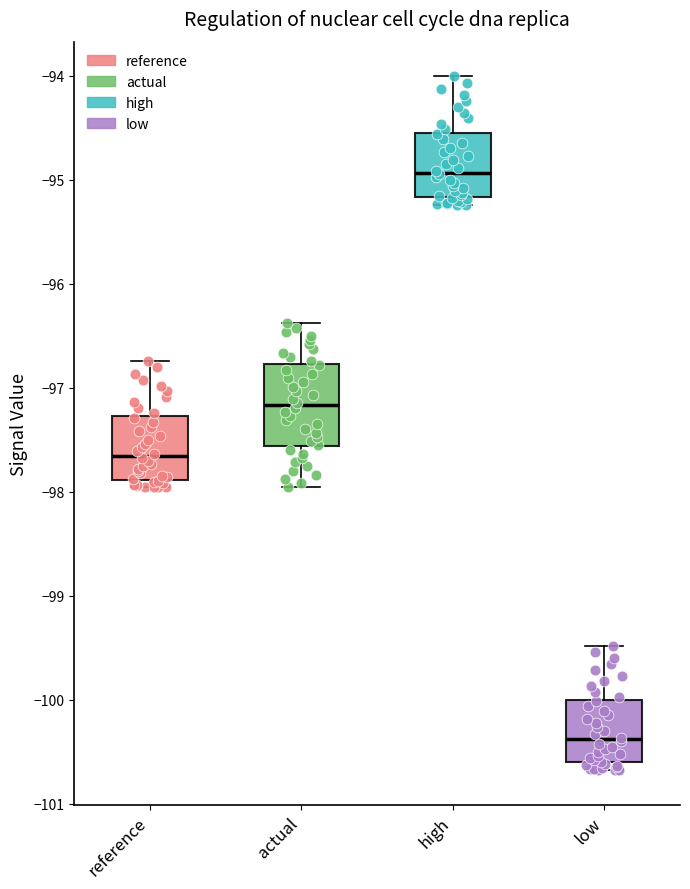

Where is the lower edge of the box for low on the y-axis? The values are not printed on the chart, so give them approximately, as read against the axis.

-100.6